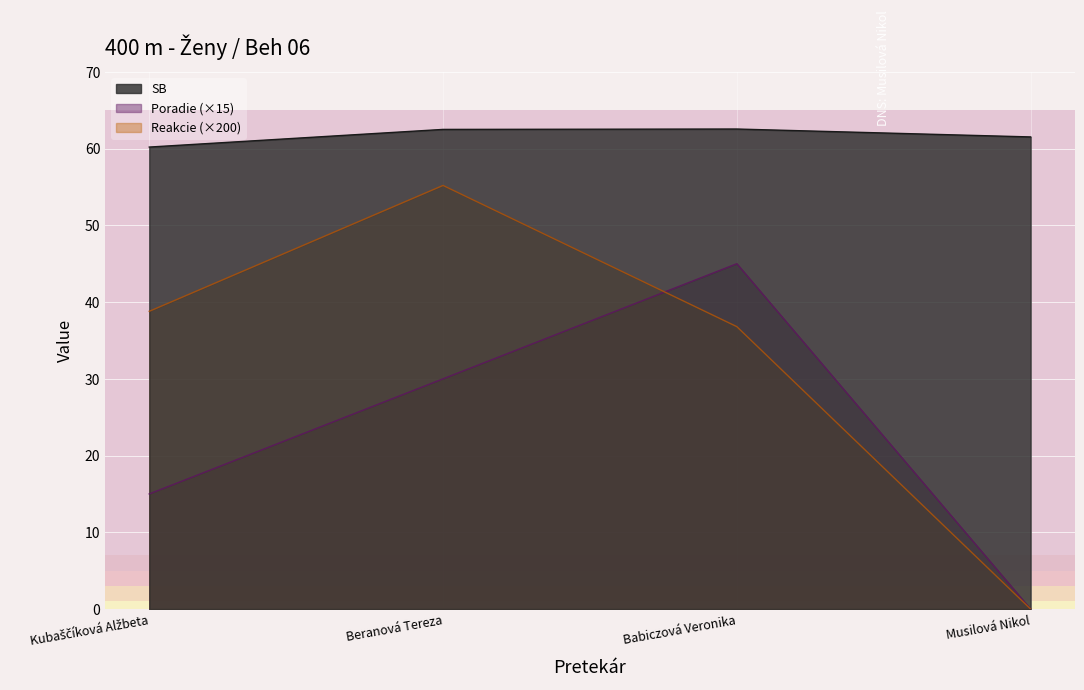

What position from the left is Babiczová Veronika?

3